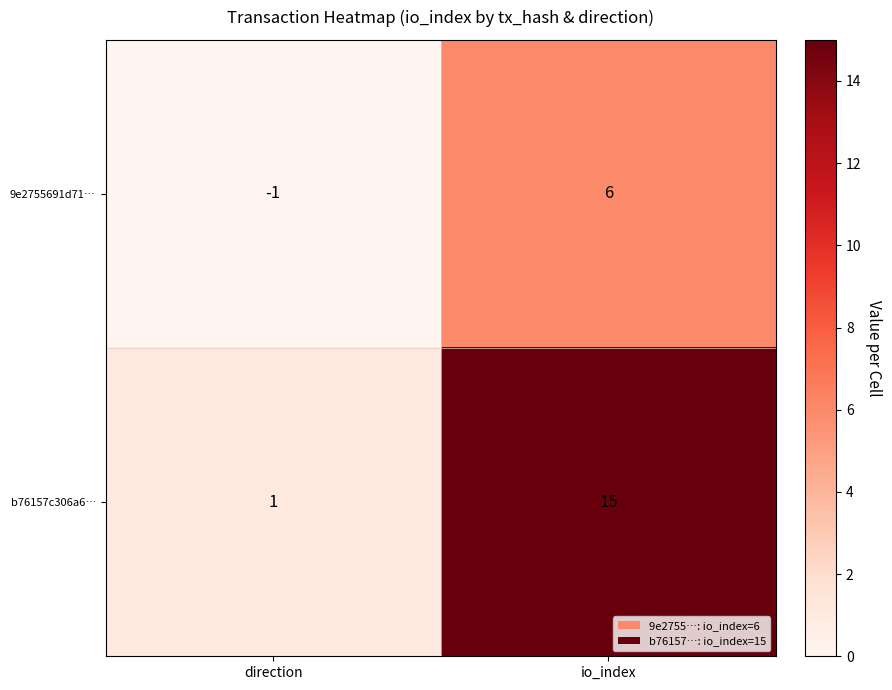

Which series has the widest spread of values?

b76157c306a6…